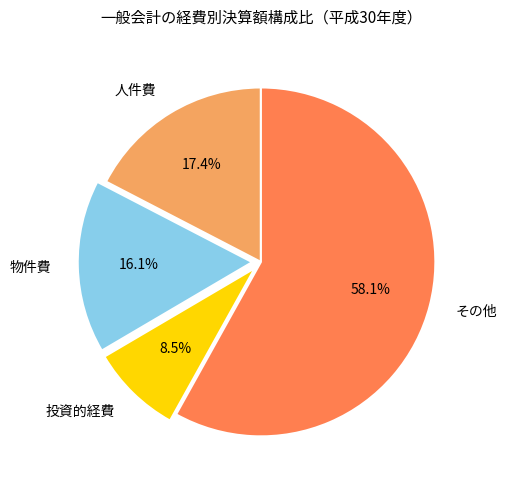

To the nearest percent, what is the average slice percentage?

25%